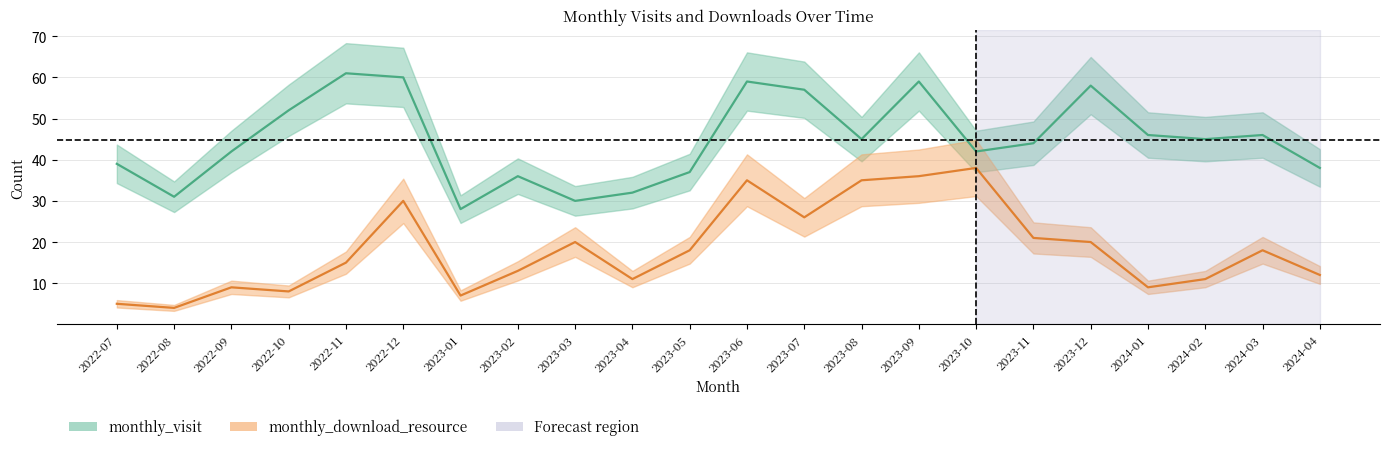

Is the value of monthly_download_resource at 2022-12 greater than the value of monthly_visit at 2023-04?

No